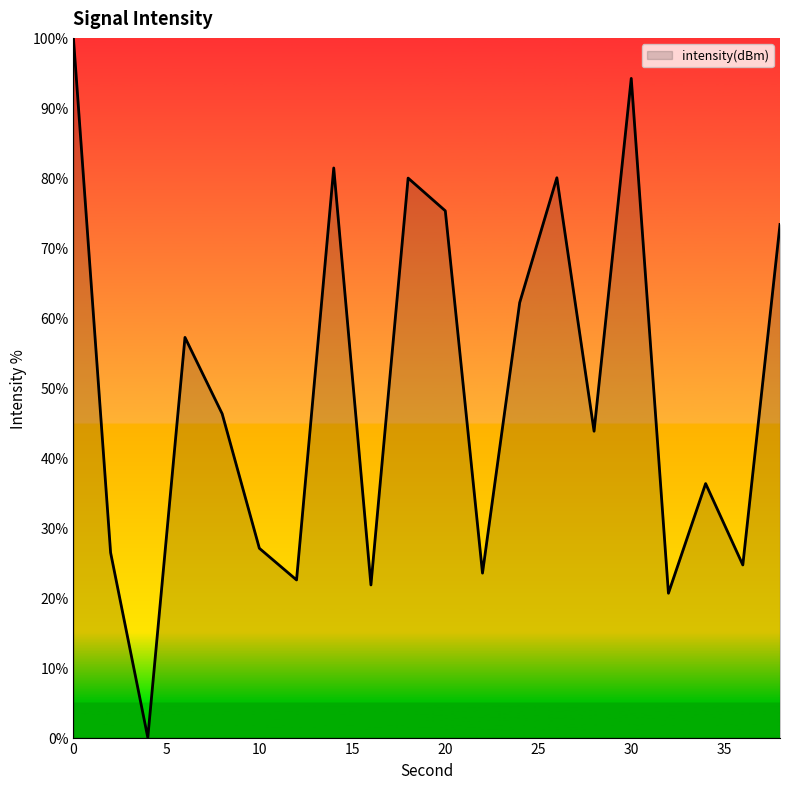

What is the maximum value shown in the chart?

100.0